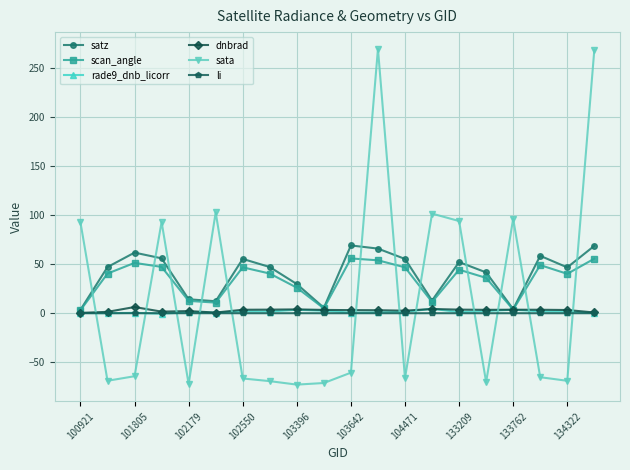

True or false: scan_angle has more than 0 points higher than both neighbors.

True